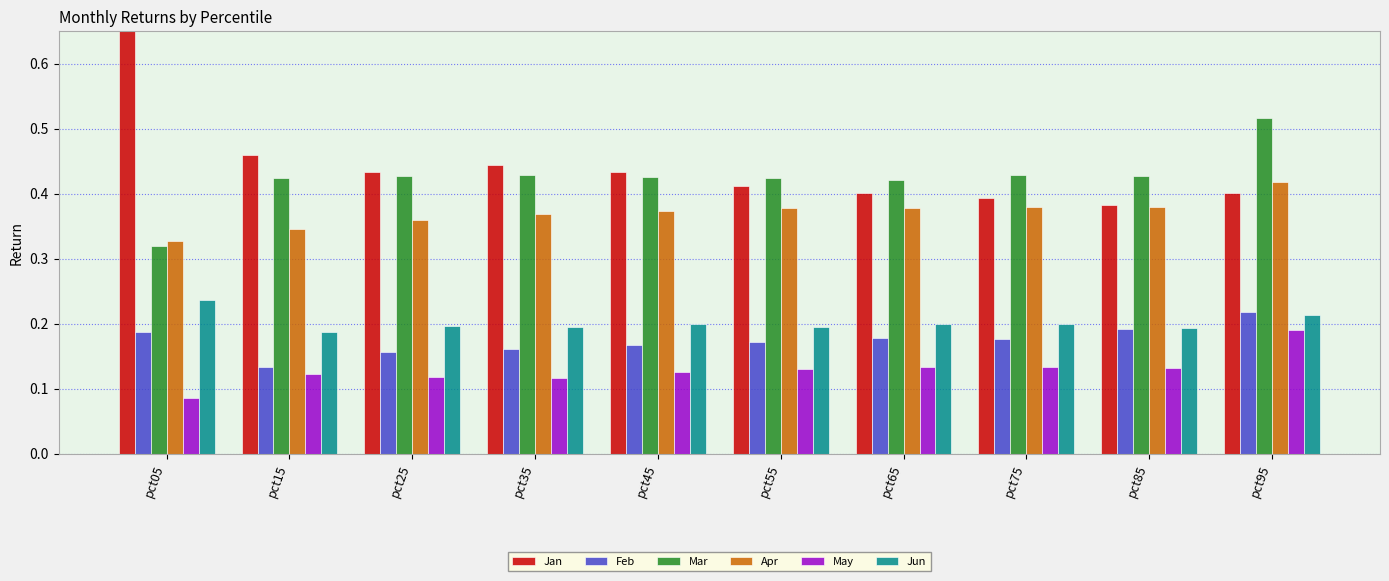

Between pct15 and pct65, which is larger?

pct15